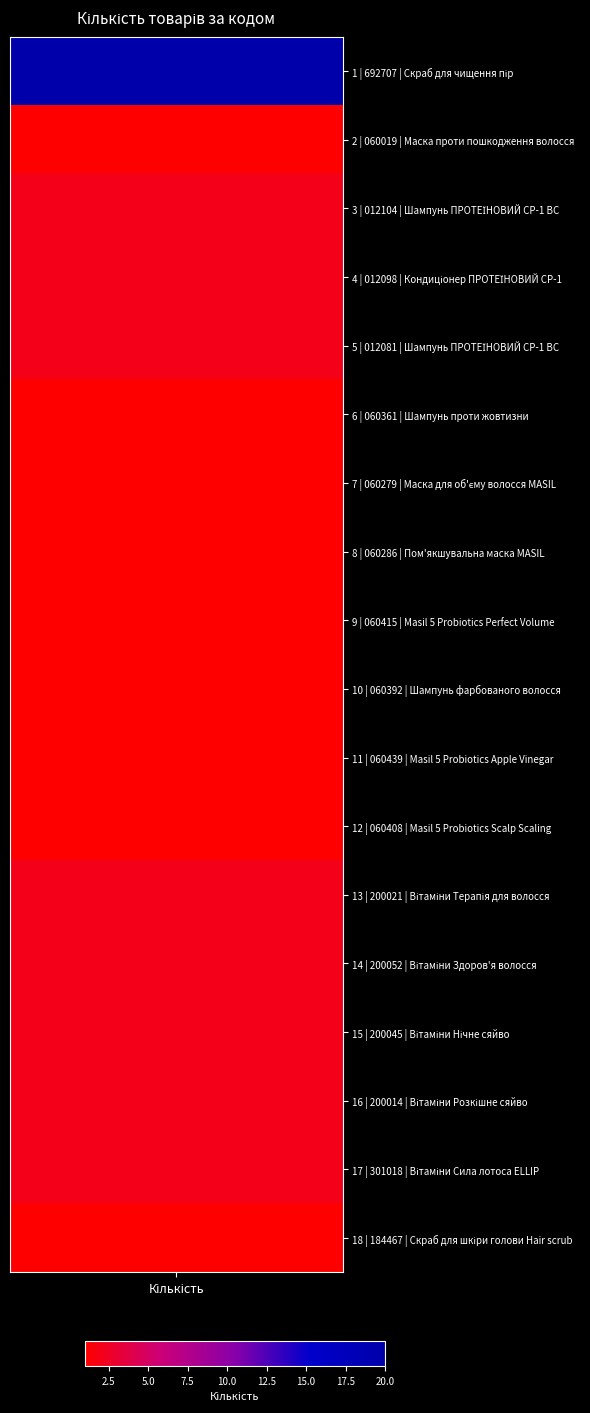

True or false: the data shows 1 at 9.

True